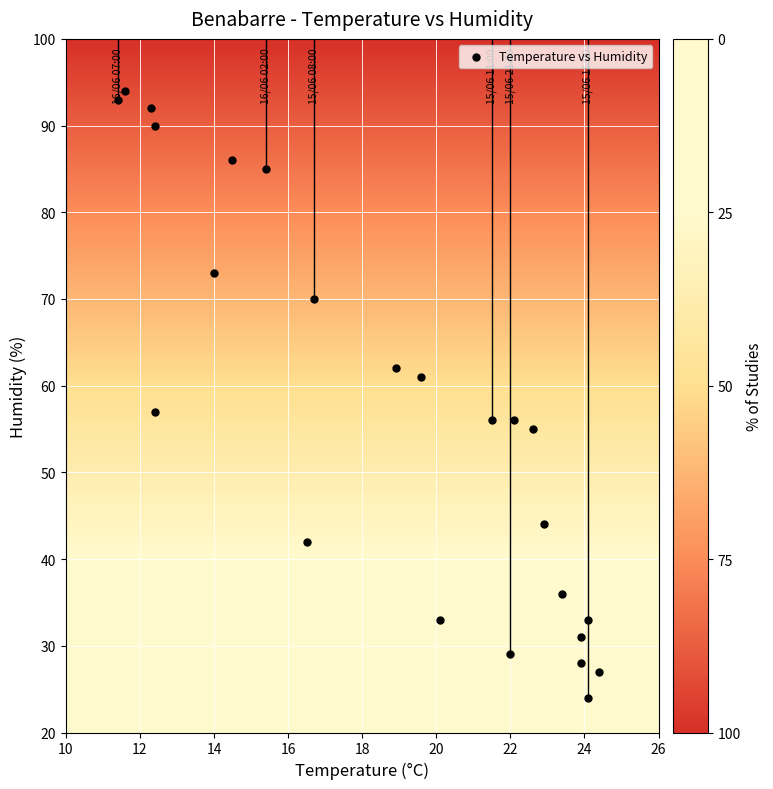

What is the range of Y values (max minus min)?

70